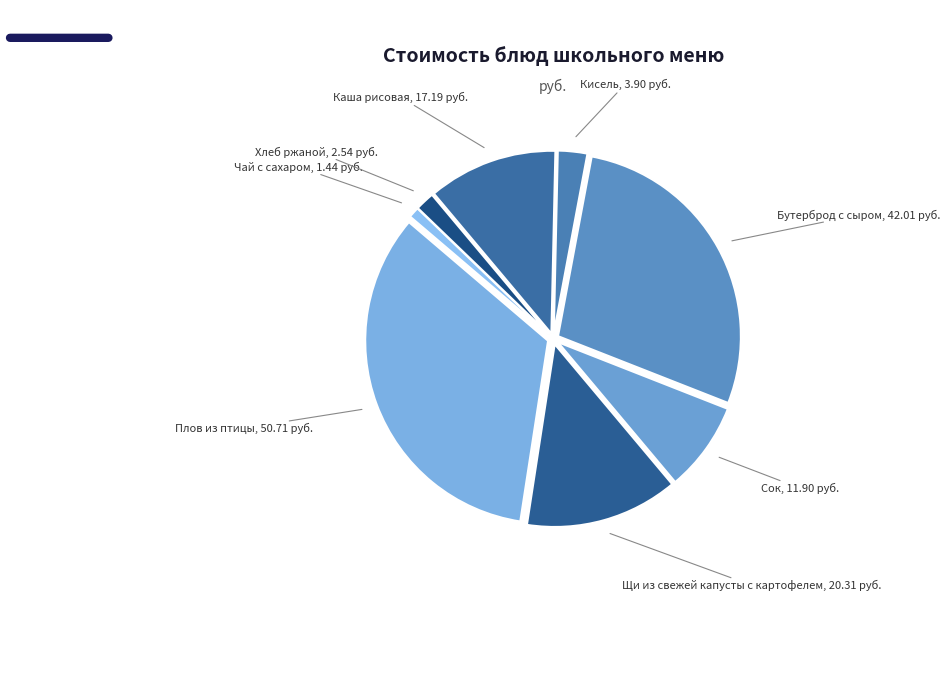

Which has a higher value, Плов из птицы or Кисель?

Плов из птицы